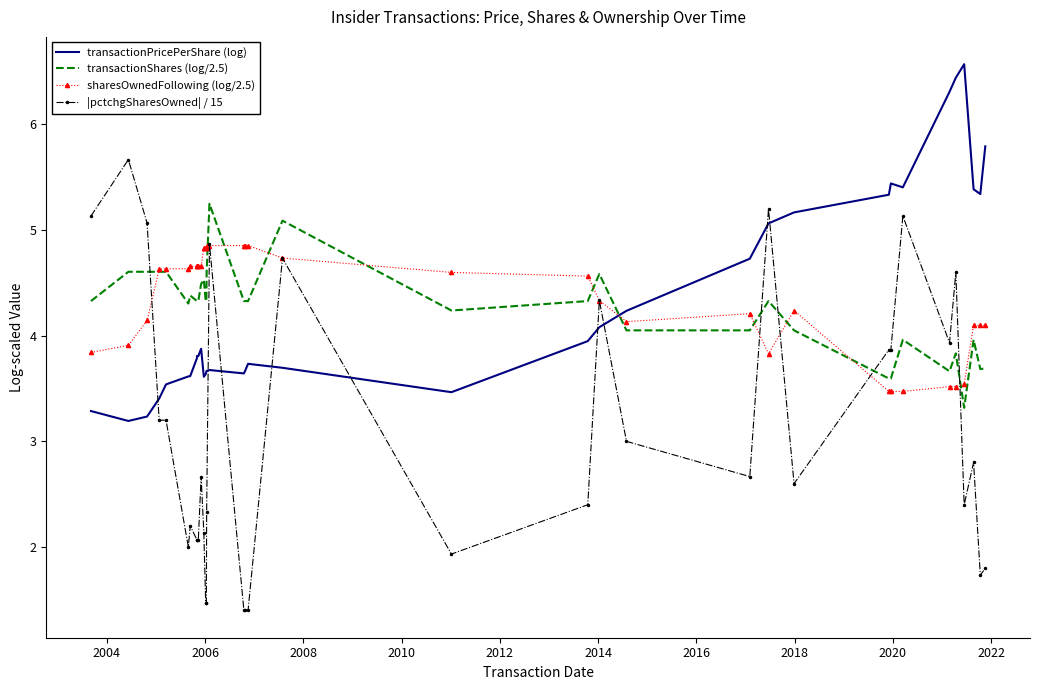

Which series has the largest range (max minus min)?

|pctchgSharesOwned| / 15